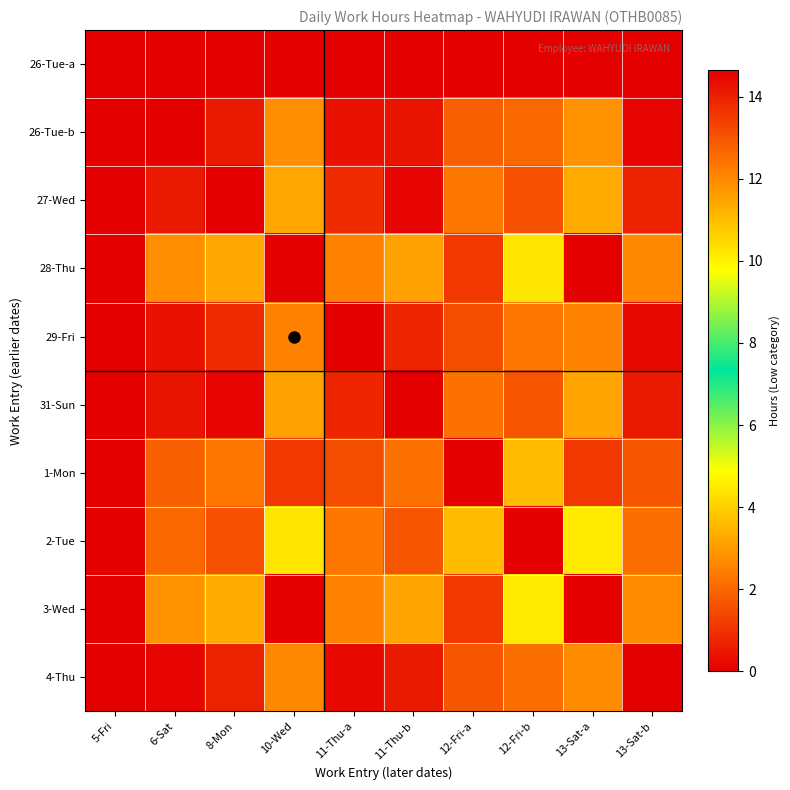

Reading right to left, extract all data points from this chart.

26-Tue-a: 13-Sat-b=0.0	13-Sat-a=0.0	12-Fri-b=0.0	12-Fri-a=0.0	11-Thu-b=0.0	11-Thu-a=0.0	10-Wed=0.0	8-Mon=0.0	6-Sat=0.0	5-Fri=0.0
26-Tue-b: 13-Sat-b=14.5	13-Sat-a=11.8	12-Fri-b=12.6	12-Fri-a=12.8	11-Thu-b=14.2	11-Thu-a=14.3	10-Wed=11.9	8-Mon=14.1	6-Sat=14.7	5-Fri=0.0
27-Wed: 13-Sat-b=14.0	13-Sat-a=11.4	12-Fri-b=13.1	12-Fri-a=12.4	11-Thu-b=14.5	11-Thu-a=13.8	10-Wed=11.4	8-Mon=14.7	6-Sat=14.1	5-Fri=0.0
28-Thu: 13-Sat-b=12.0	13-Sat-a=14.6	12-Fri-b=10.2	12-Fri-a=13.6	11-Thu-b=11.5	11-Thu-a=12.2	10-Wed=14.7	8-Mon=11.4	6-Sat=11.9	5-Fri=0.0
29-Fri: 13-Sat-b=14.4	13-Sat-a=12.1	12-Fri-b=12.3	12-Fri-a=13.1	11-Thu-b=13.9	11-Thu-a=14.7	10-Wed=12.2	8-Mon=13.8	6-Sat=14.3	5-Fri=0.0
31-Sun: 13-Sat-b=14.1	13-Sat-a=11.5	12-Fri-b=13.0	12-Fri-a=12.5	11-Thu-b=14.7	11-Thu-a=13.9	10-Wed=11.5	8-Mon=14.5	6-Sat=14.2	5-Fri=0.0
1-Mon: 13-Sat-b=12.9	13-Sat-a=13.5	12-Fri-b=11.0	12-Fri-a=14.7	11-Thu-b=12.5	11-Thu-a=13.1	10-Wed=13.6	8-Mon=12.4	6-Sat=12.8	5-Fri=0.0
2-Tue: 13-Sat-b=12.5	13-Sat-a=10.2	12-Fri-b=14.7	12-Fri-a=11.0	11-Thu-b=13.0	11-Thu-a=12.3	10-Wed=10.2	8-Mon=13.1	6-Sat=12.6	5-Fri=0.0
3-Wed: 13-Sat-b=11.9	13-Sat-a=14.7	12-Fri-b=10.2	12-Fri-a=13.5	11-Thu-b=11.5	11-Thu-a=12.1	10-Wed=14.6	8-Mon=11.4	6-Sat=11.8	5-Fri=0.0
4-Thu: 13-Sat-b=14.7	13-Sat-a=11.9	12-Fri-b=12.5	12-Fri-a=12.9	11-Thu-b=14.1	11-Thu-a=14.4	10-Wed=12.0	8-Mon=14.0	6-Sat=14.5	5-Fri=0.0